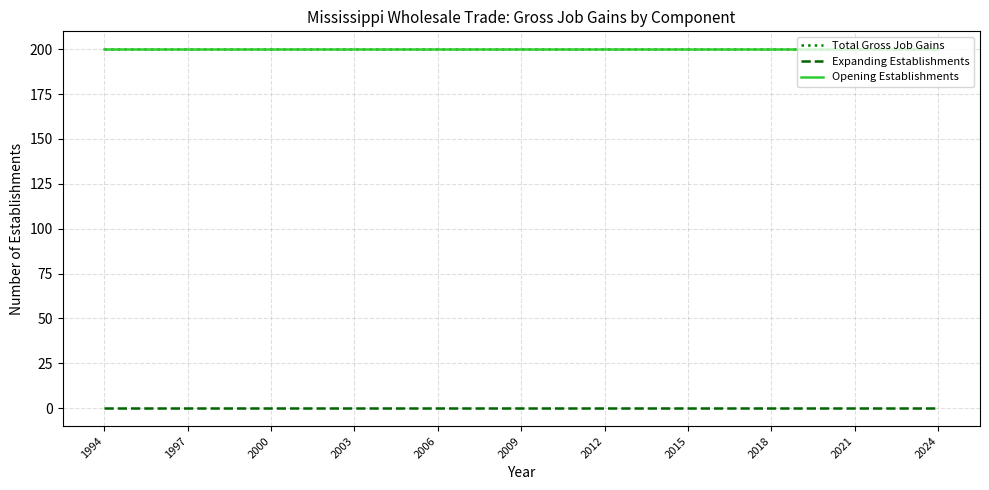

Which category has the lowest value in the Expanding Establishments series?

1994